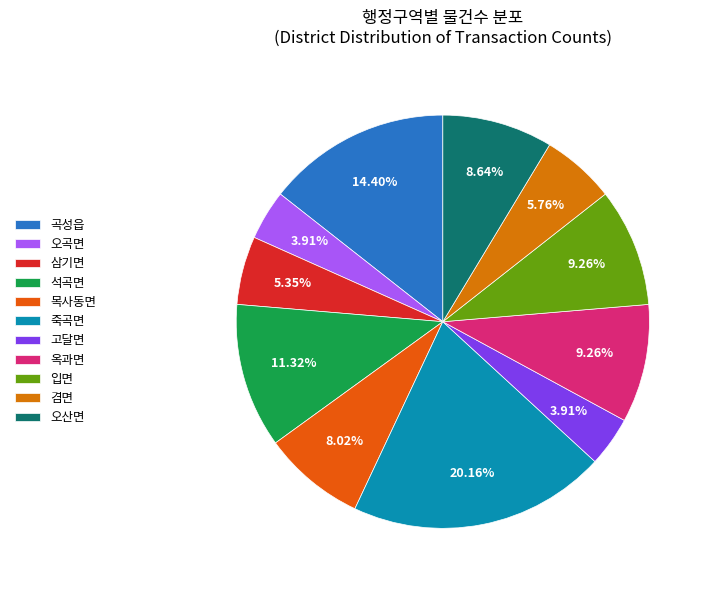

What is the change in value from 고달면 to 입면?

+26